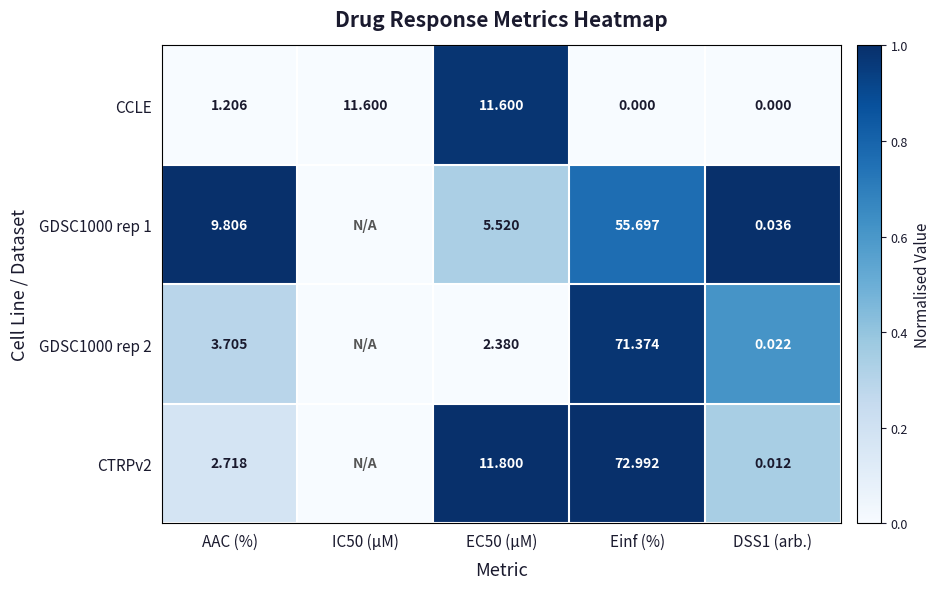

Is the value of CCLE at EC50 (µM) greater than the value of CTRPv2 at DSS1 (arb.)?

Yes